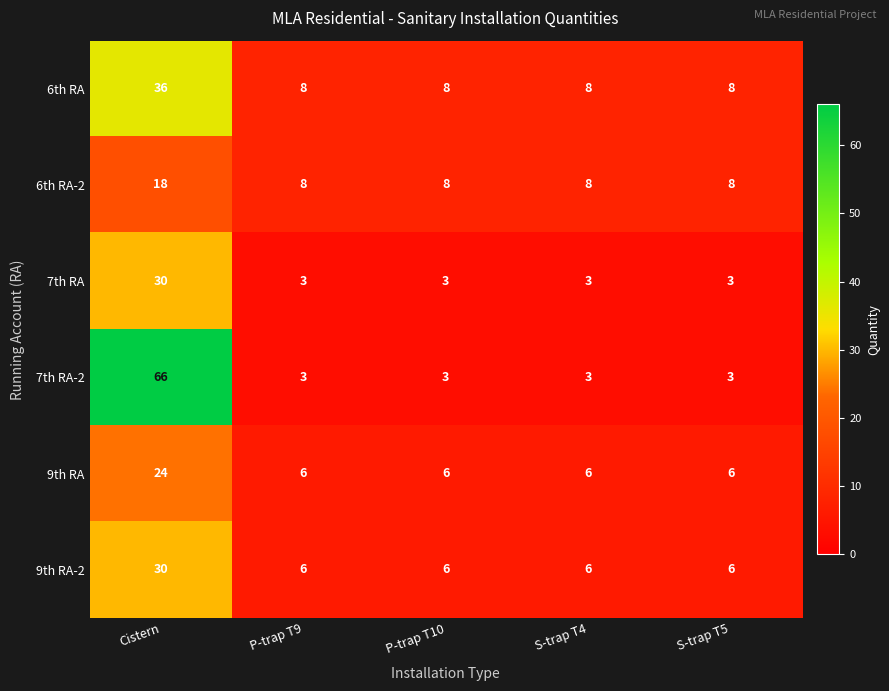

What is the minimum value for 6th RA?

8